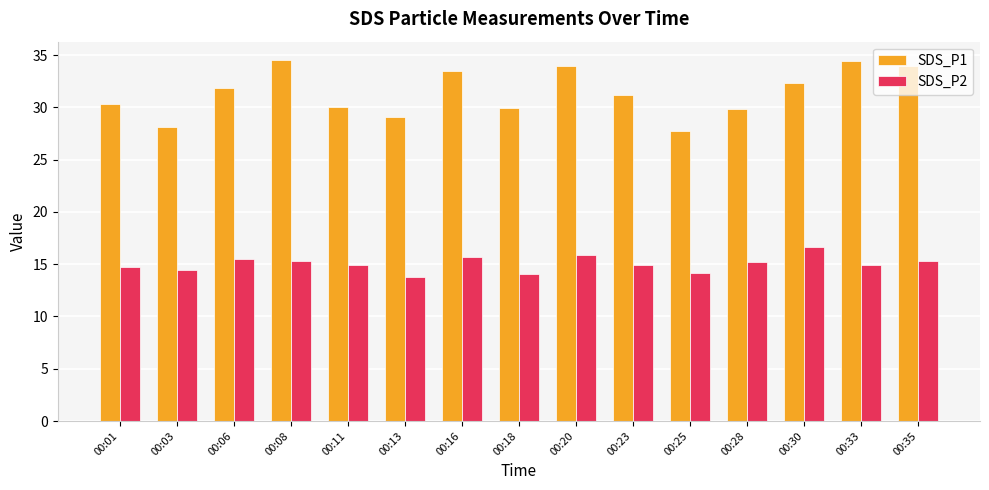

What are all the series names shown in the legend?

SDS_P1, SDS_P2